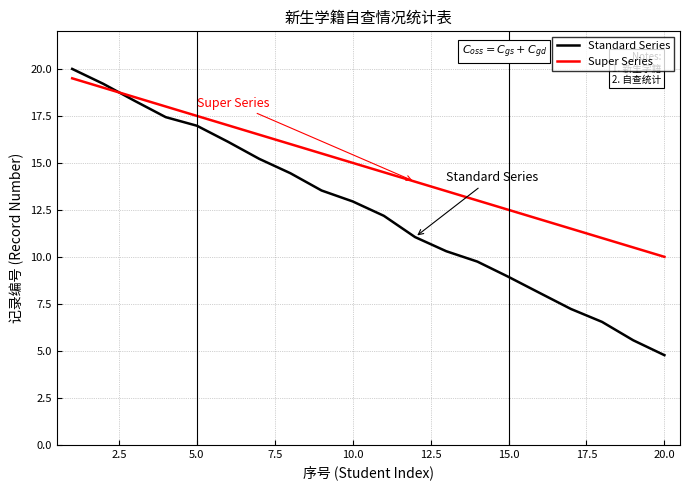

What is the average value of the Super Series series?

14.8